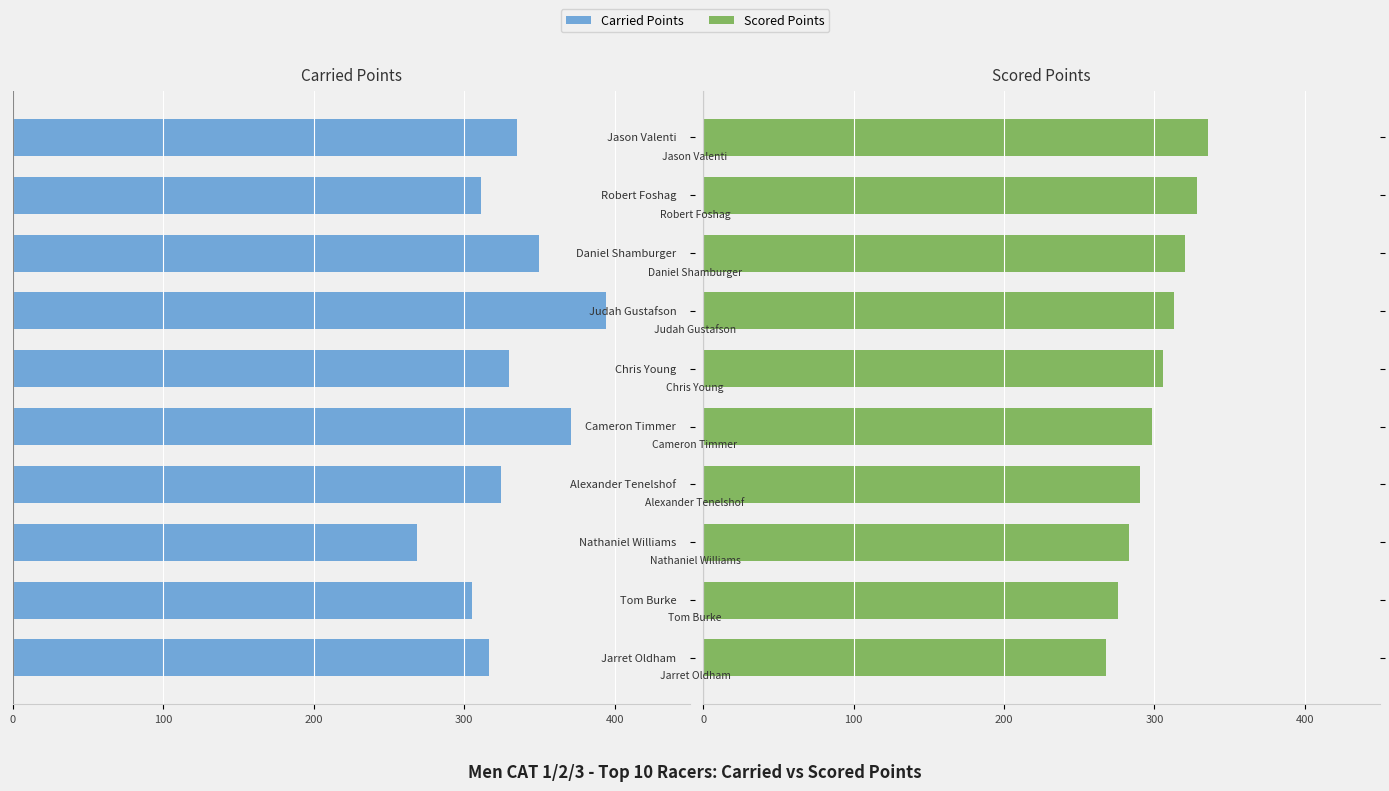

How many values in the Scored Points series exceed 305?

5